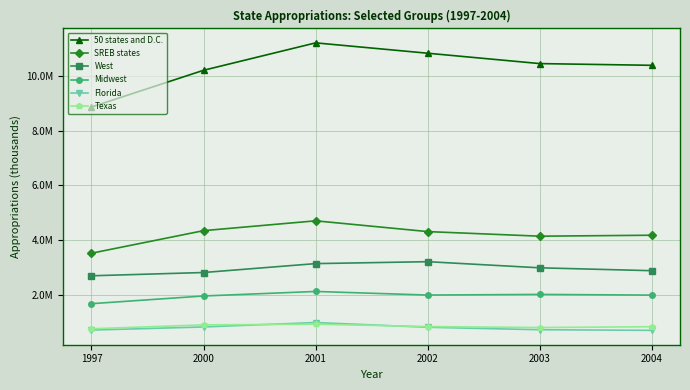

True or false: SREB states has more than 0 points higher than both neighbors.

True